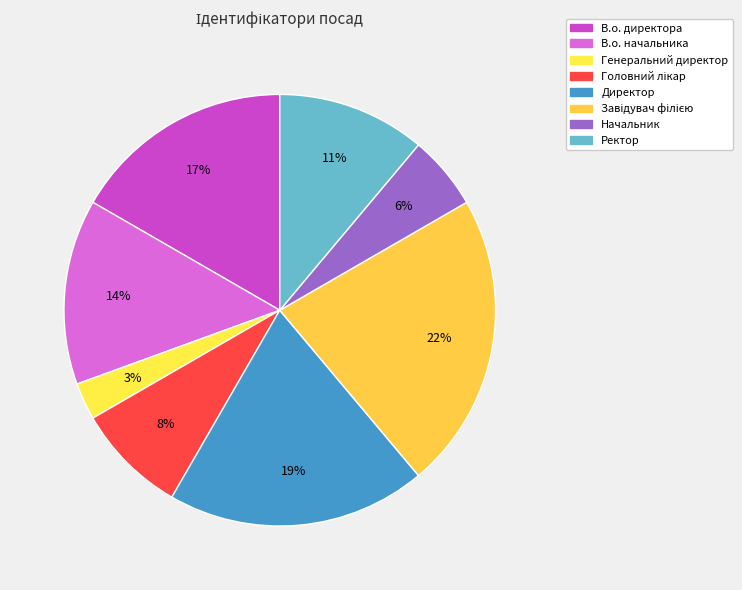

Count the number of slices in the pie.

8